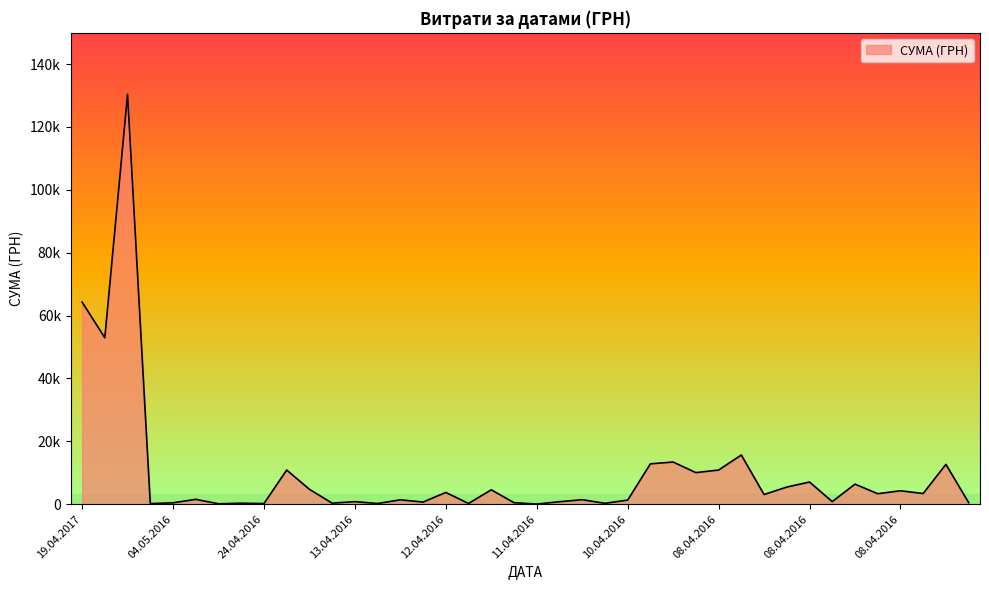

Which label corresponds to the largest value in the chart?

29.07.2016